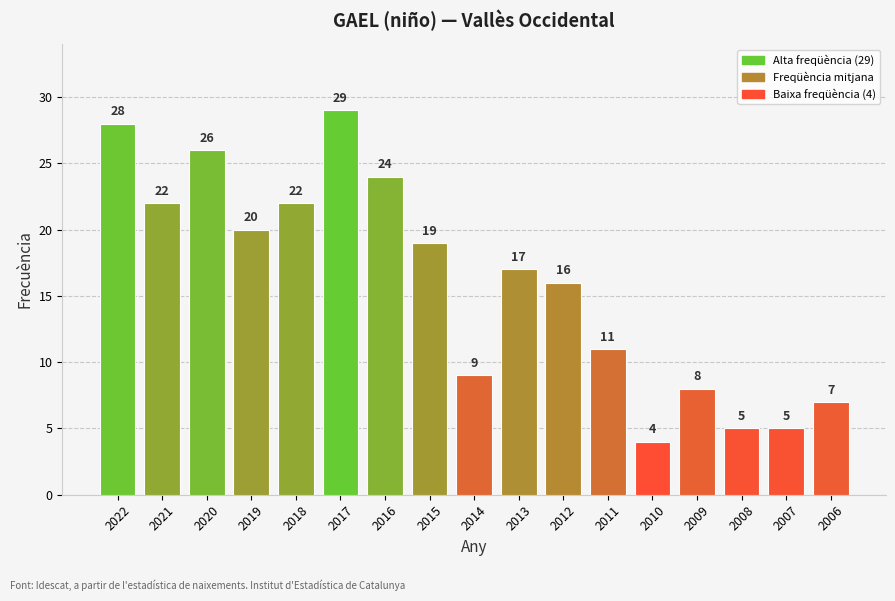

What is the change in value from 2020 to 2009?

-18